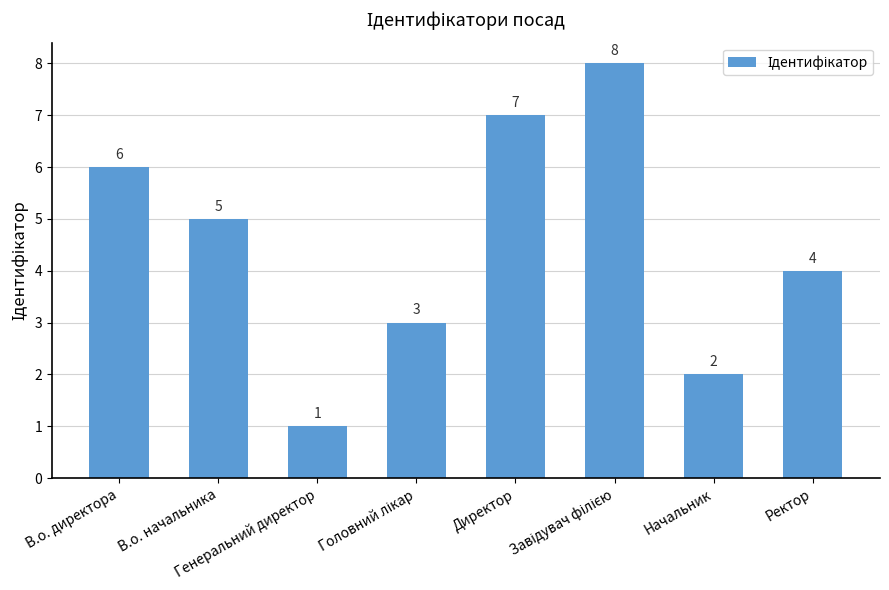

What is the label of the 6th bar from the right?

Генеральний директор